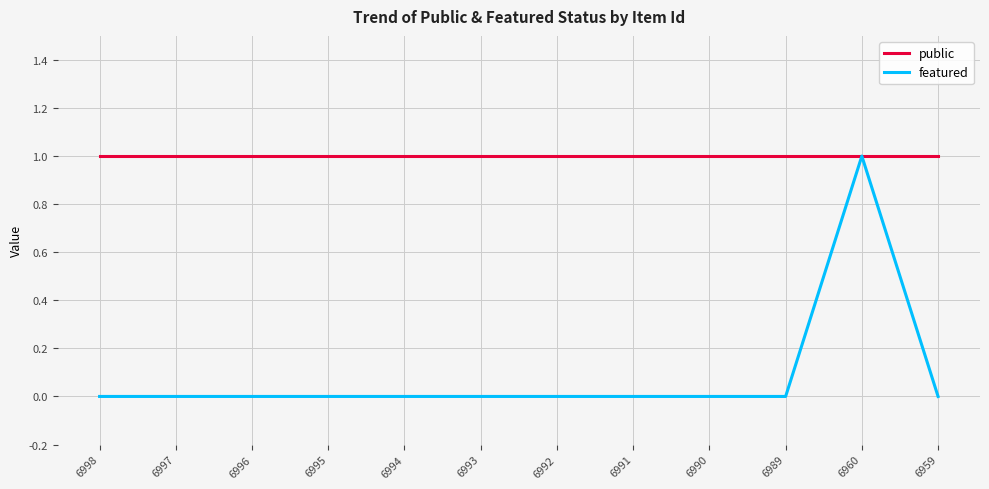

Does the chart have visible grid lines?

Yes